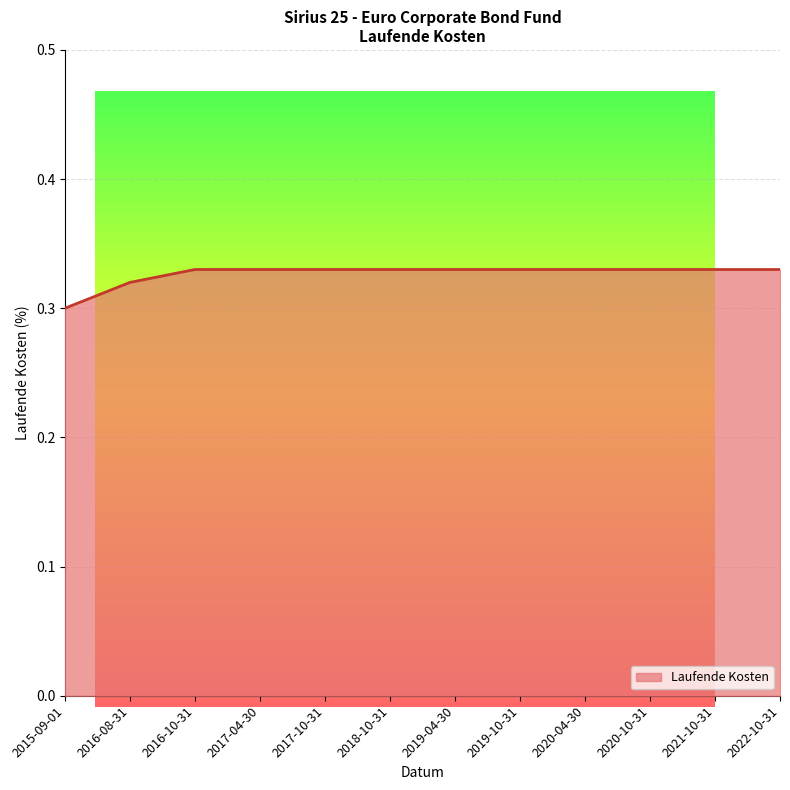

Which label corresponds to the smallest value in the chart?

2015-09-01